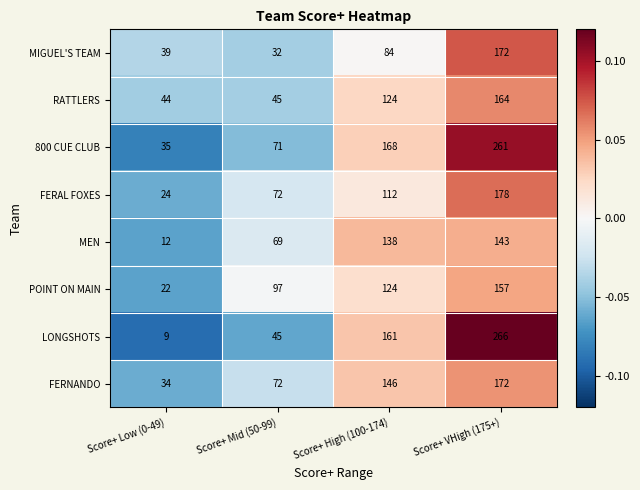

The FERAL FOXES series shows 72 at Score+ Mid (50-99). True or false?

True